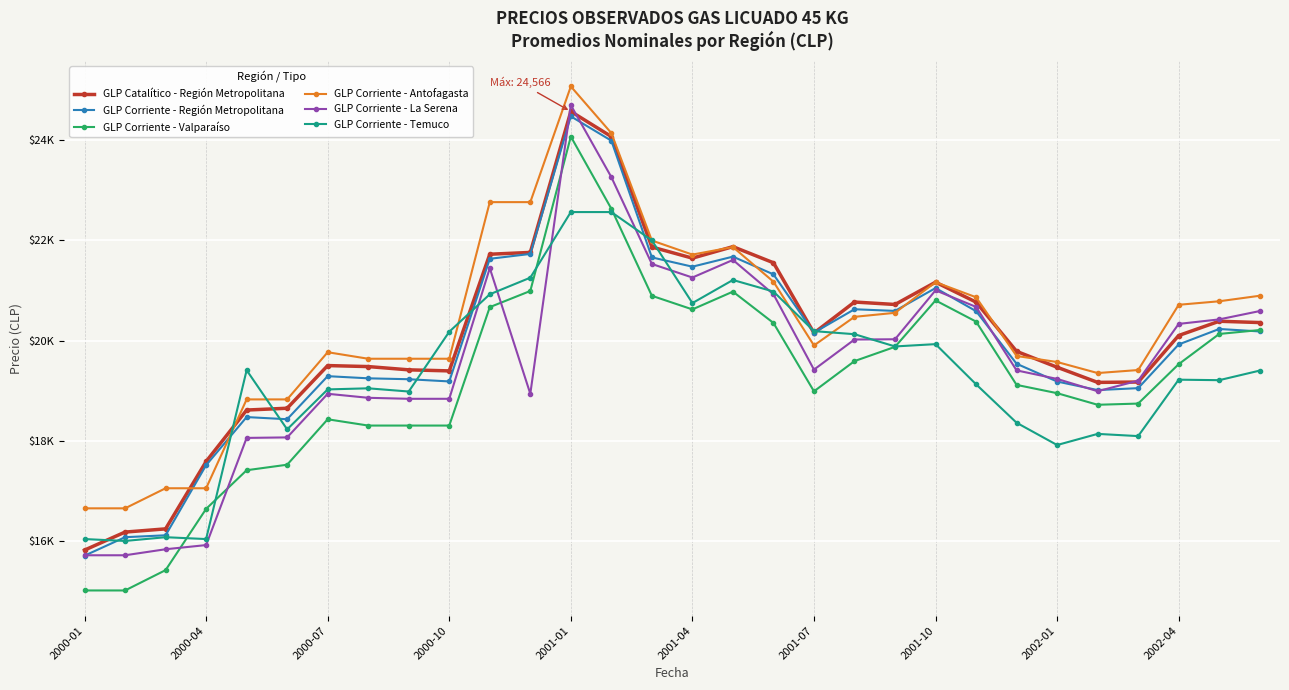

At which label does GLP Corriente - Antofagasta first exceed 20475?

10